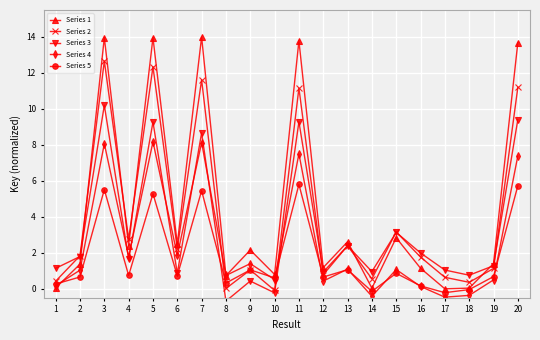

The value of Series 2 at 20 is 11.2. True or false?

True